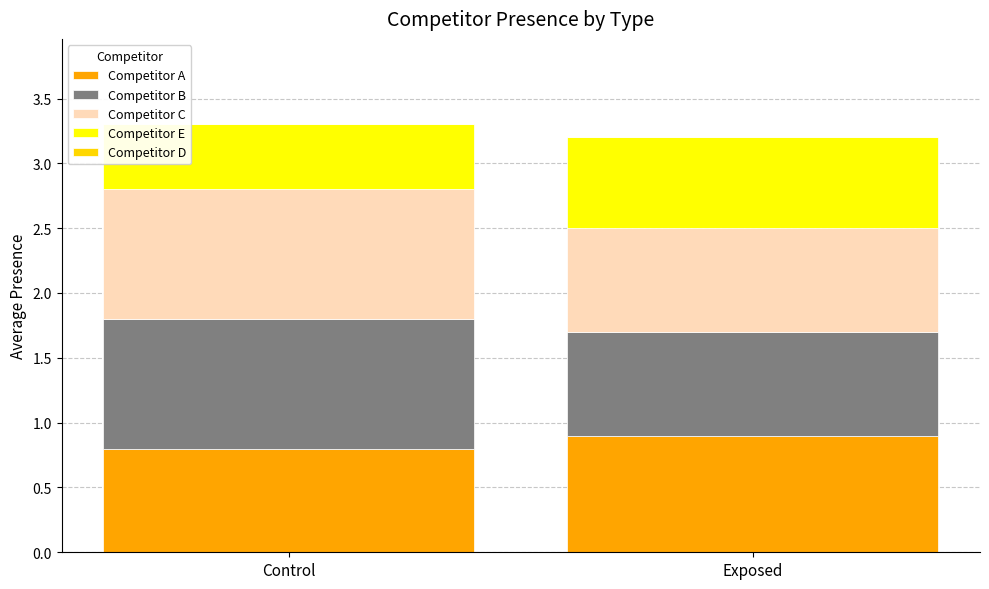

True or false: Competitor A has a value of 0.9 at Exposed.

True